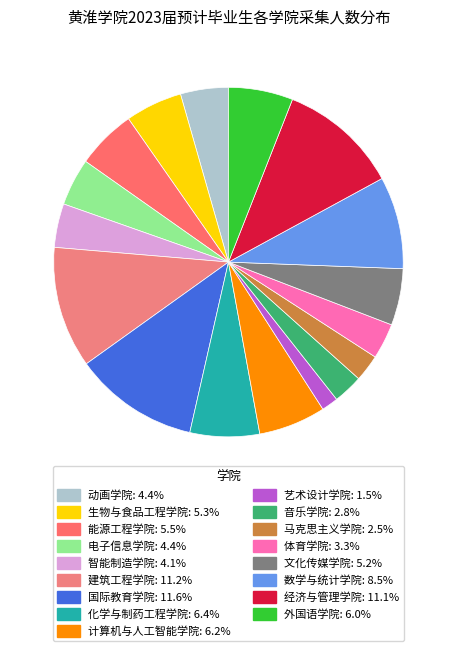

How many slices are in this pie chart?

17